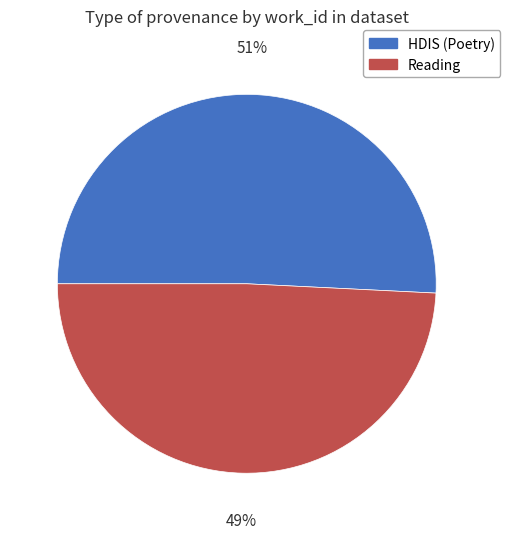

How many segments does this pie chart have?

2